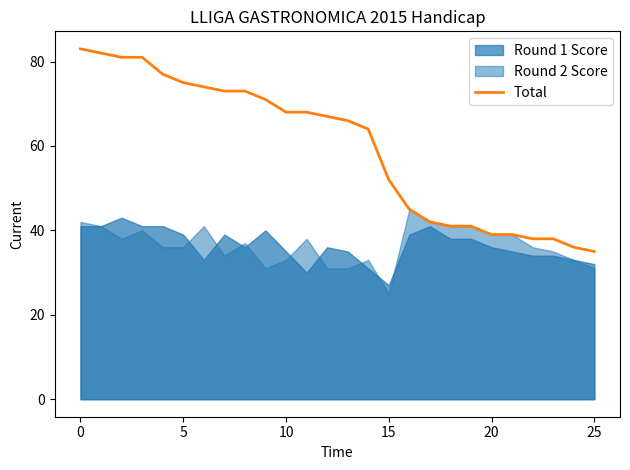

Which has a higher value, 13 or 10?

10